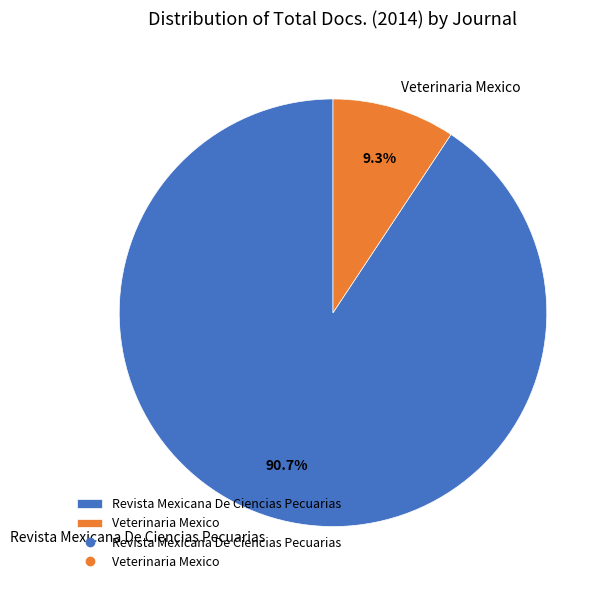

What percentage is the Veterinaria Mexico slice, to the nearest percent?

9%